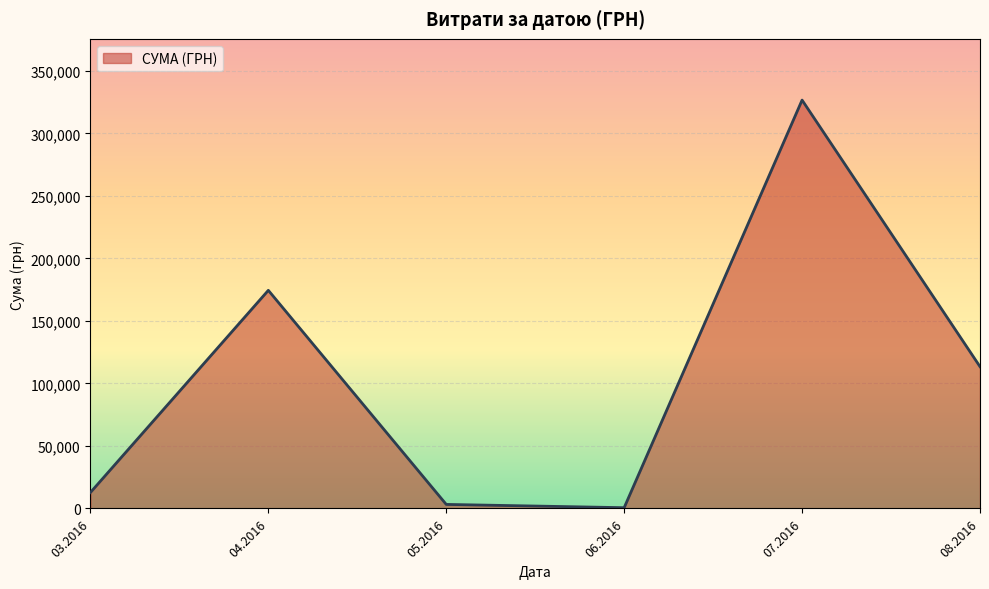

How many distinct data groups are displayed?

1